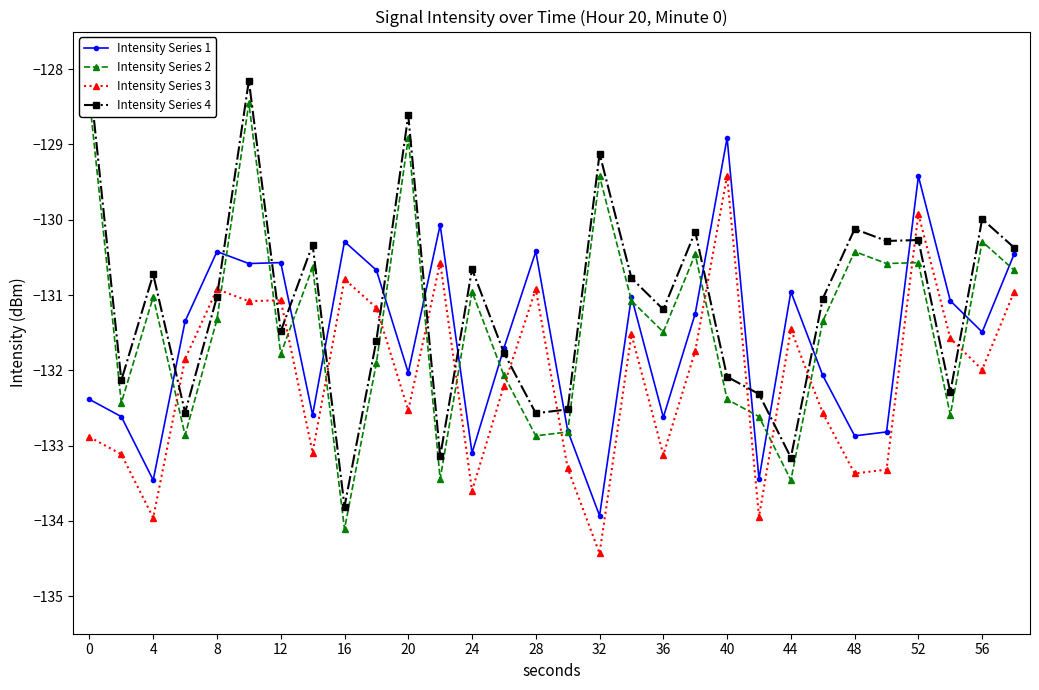

The Intensity Series 3 series shows -134.4 at 32. True or false?

True